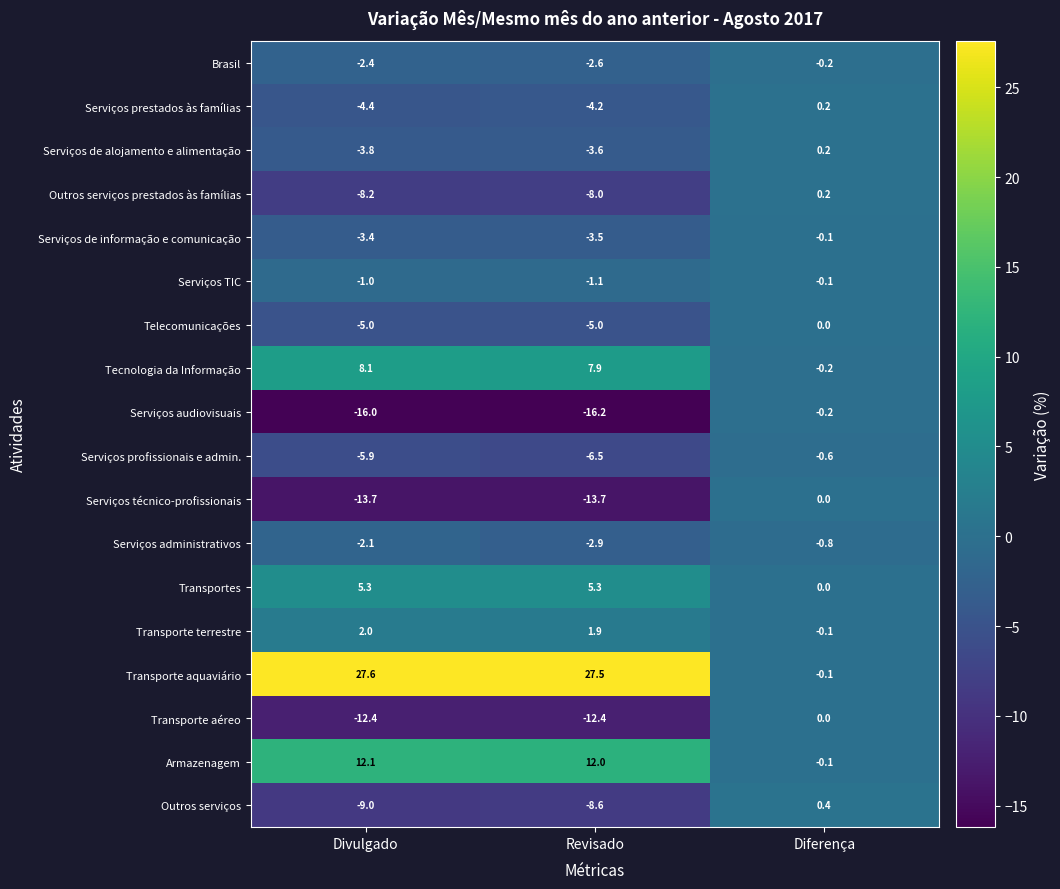

At which category is the sum across all series the highest?

Diferença